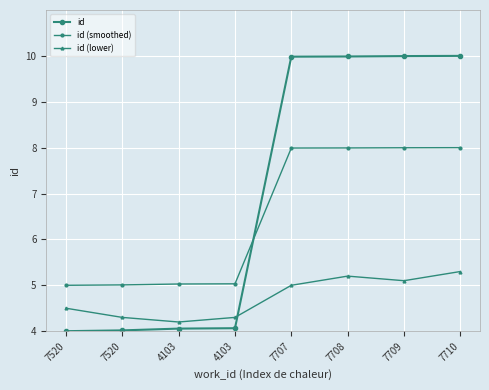

At which label does id (lower) reach its minimum?

4103